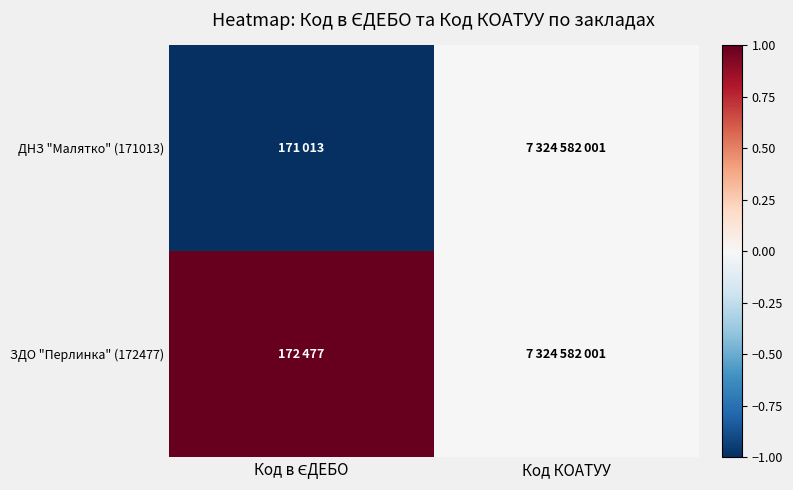

Reading left to right, what are all the values shown in this chart?

ДНЗ "Малятко" (171013): Код в ЄДЕБО=-1	Код КОАТУУ=0
ЗДО "Перлинка" (172477): Код в ЄДЕБО=1	Код КОАТУУ=0